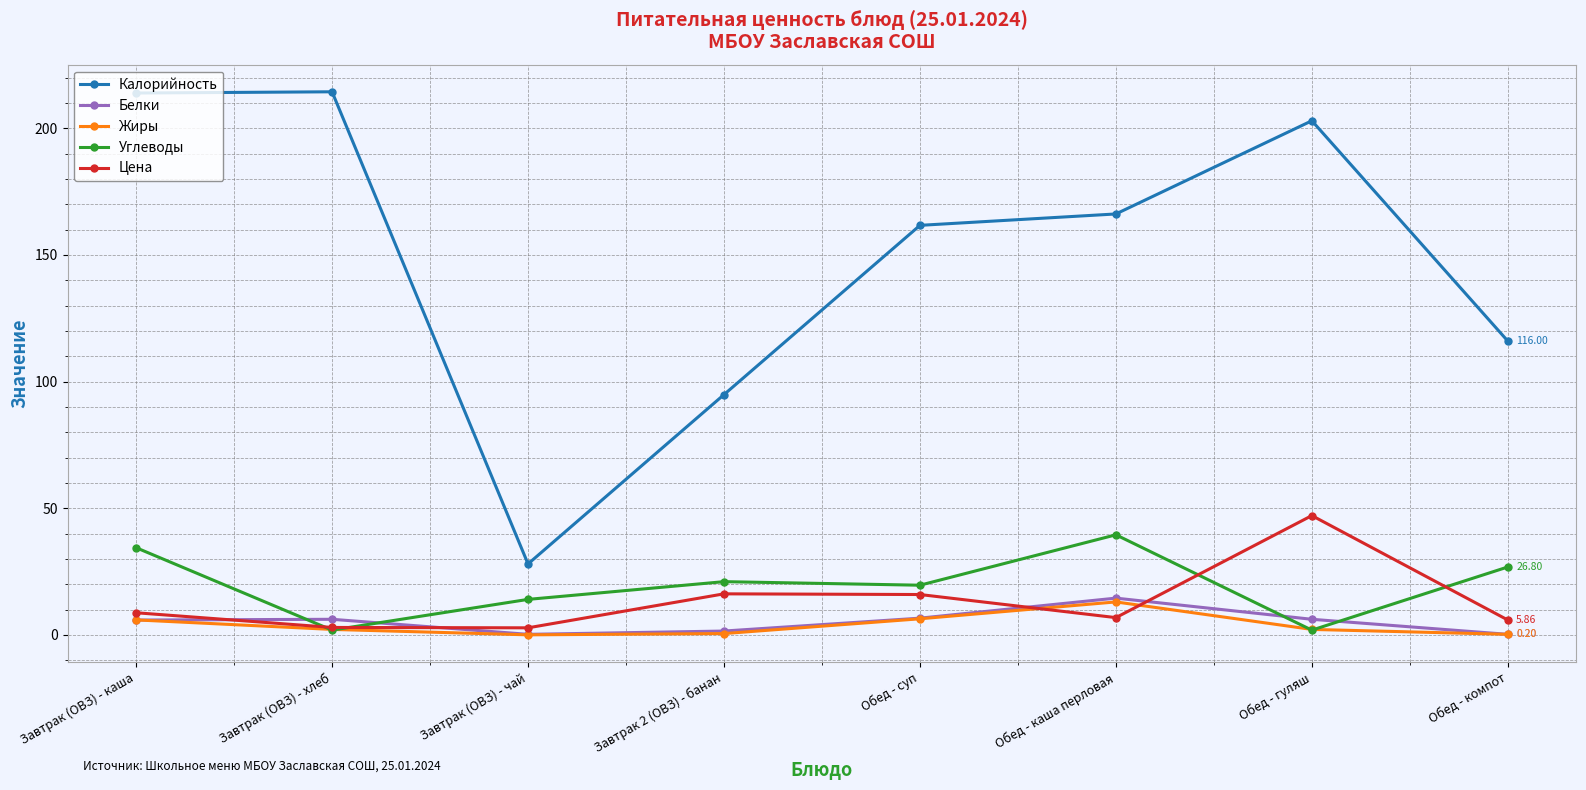

How many series are shown in this chart?

5